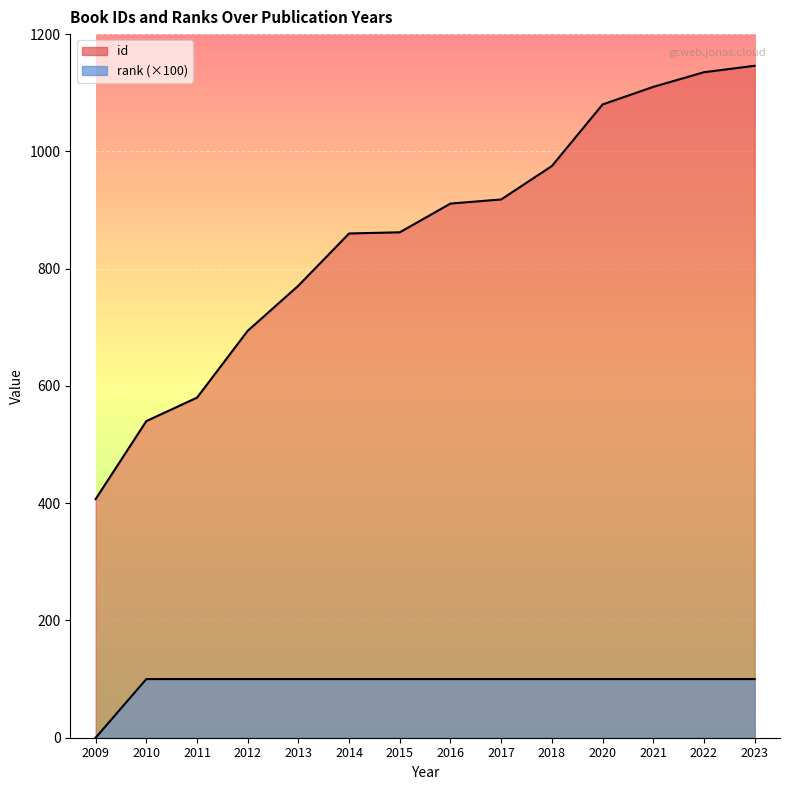

True or false: rank and id cross at least once.

False